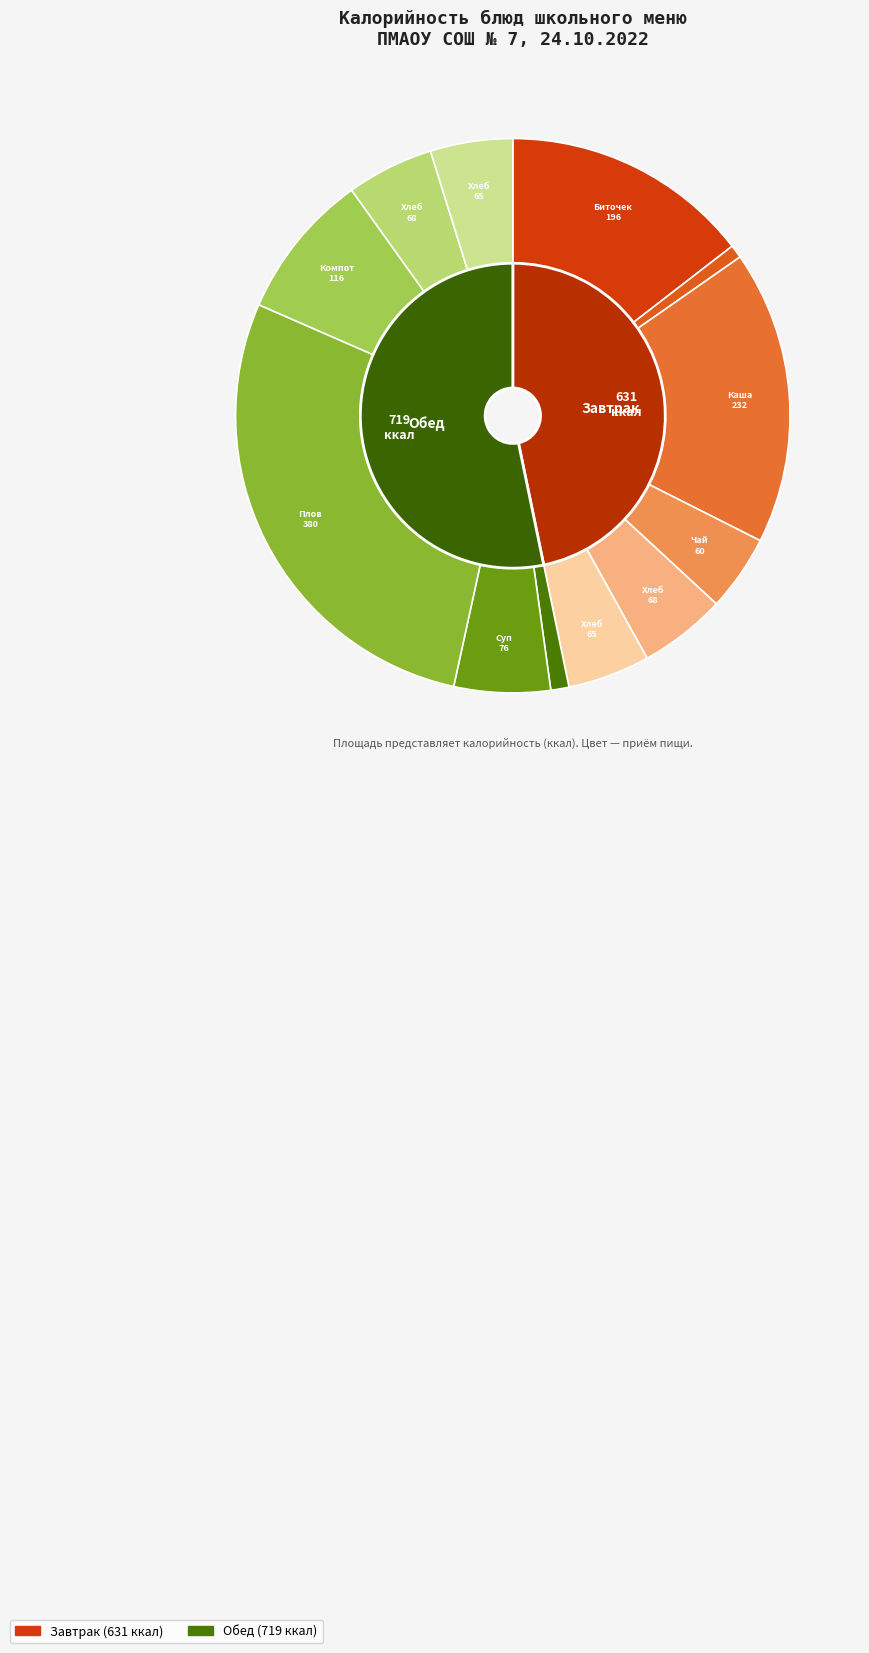

What is the smallest slice in the pie chart?

Соус красный основной